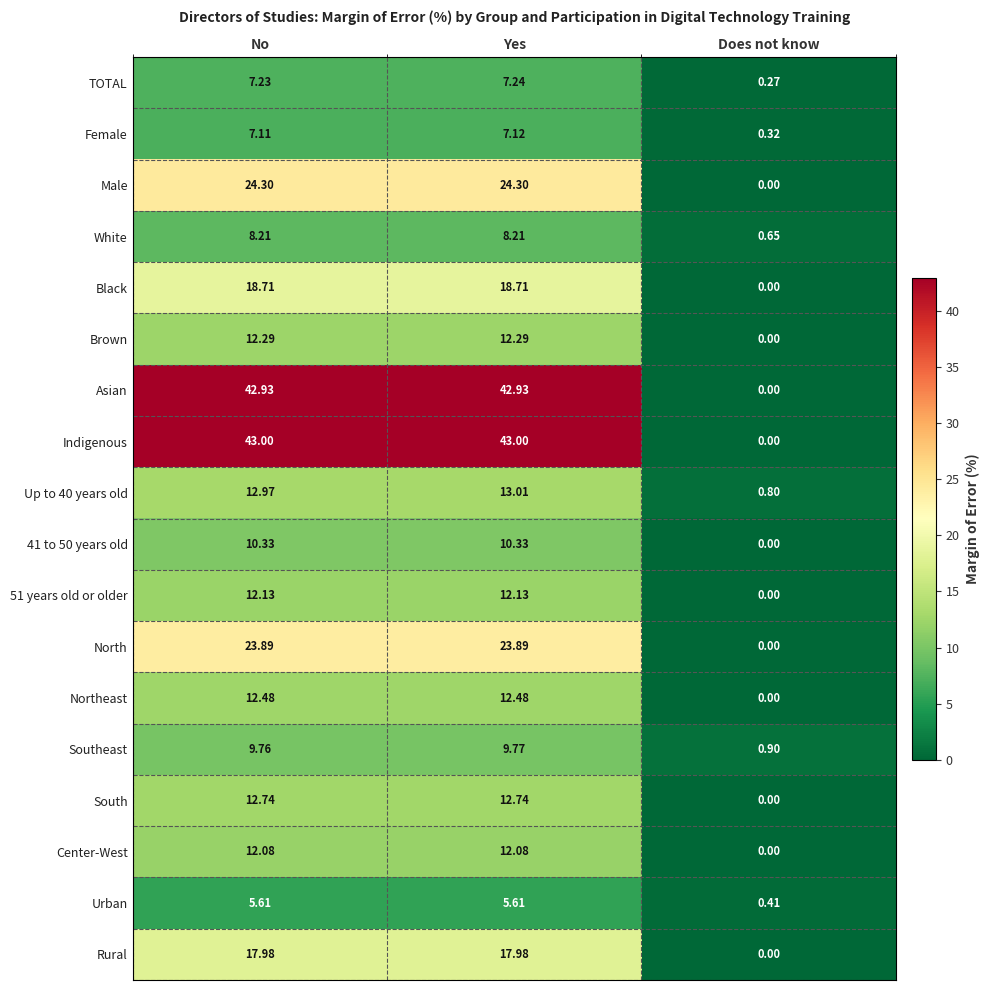

Where does the Rural series first go above 17?

No